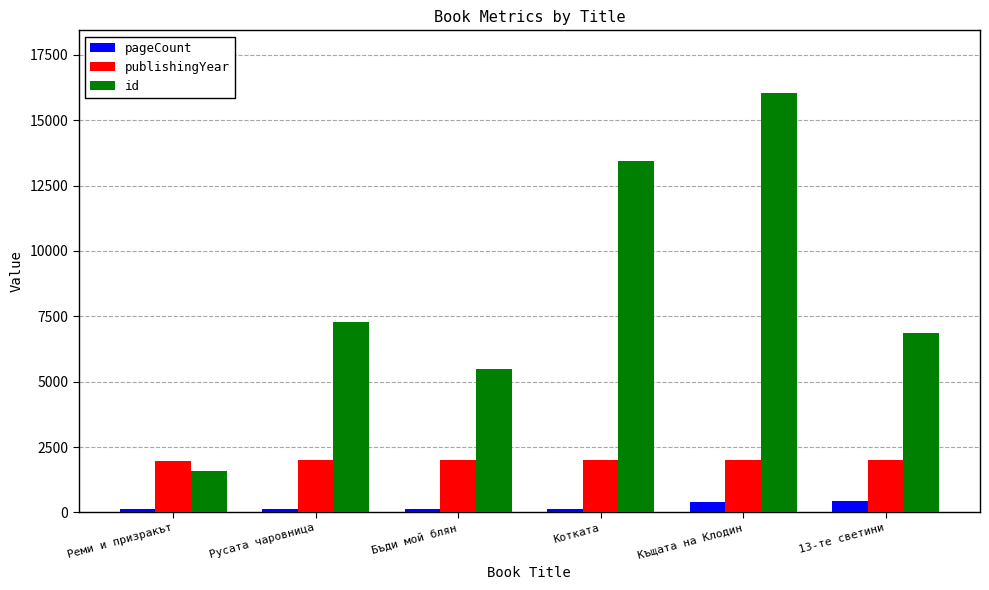

Where is id nearest to the value 8811?

Русата чаровница